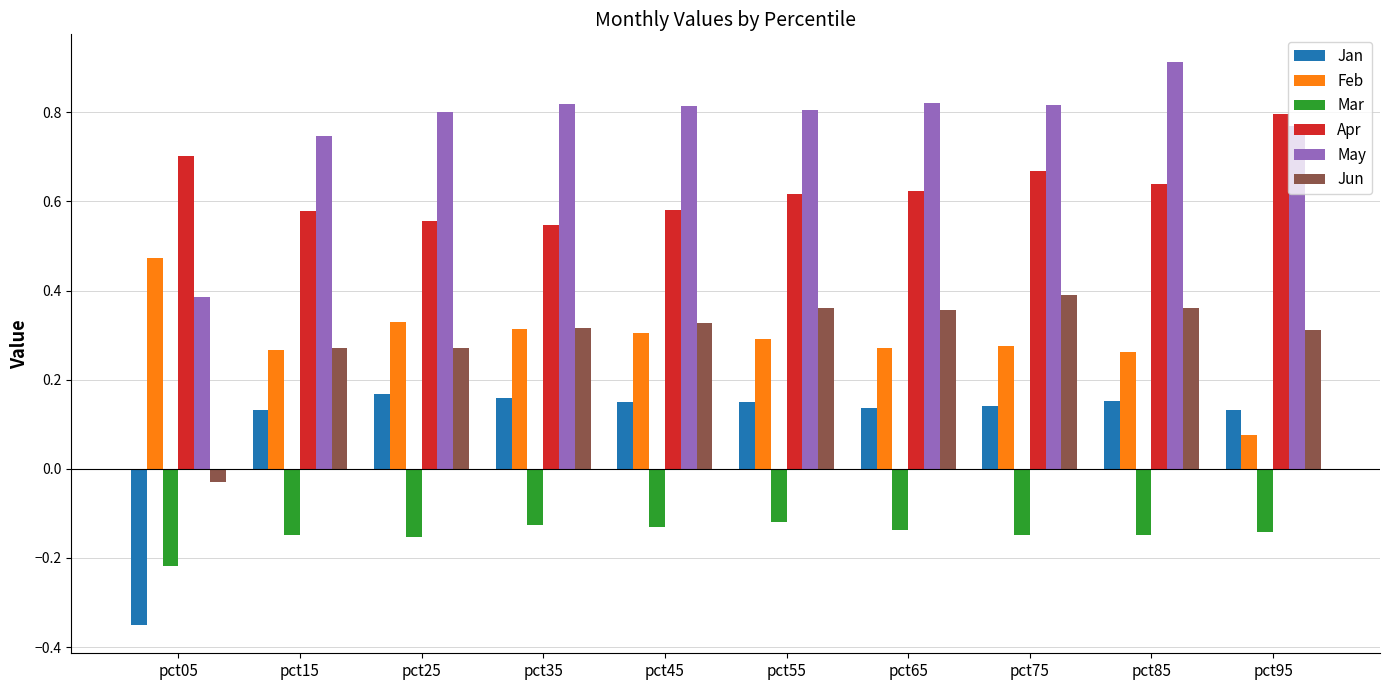

Which series changed the most between pct05 and pct85?

May